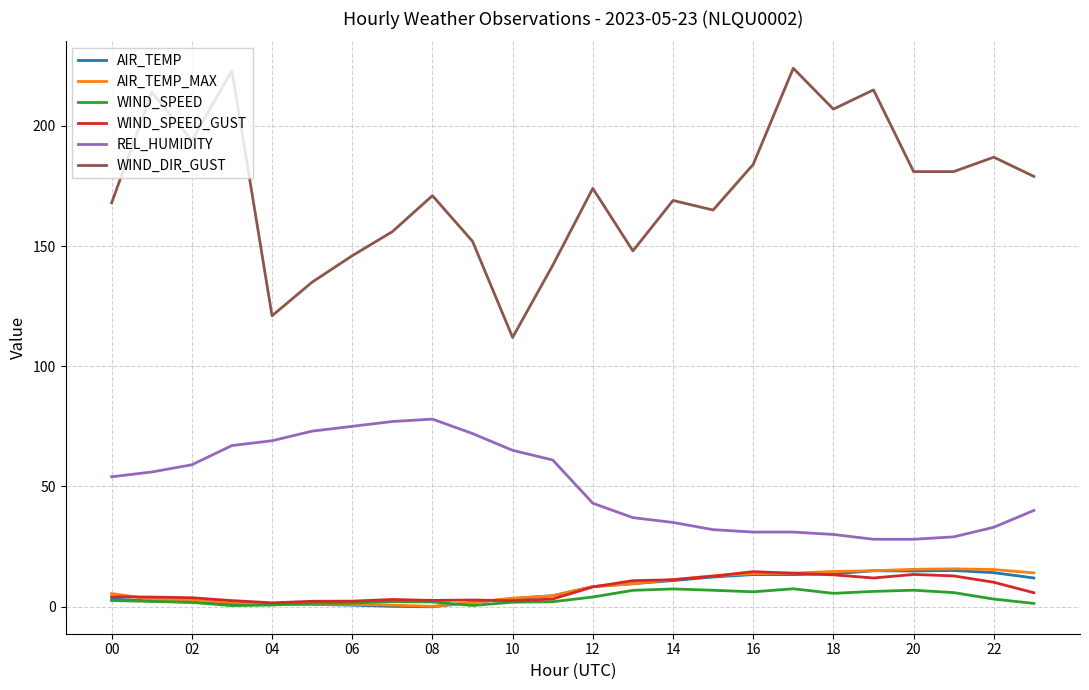

How many values in the AIR_TEMP_MAX series exceed 8?

12